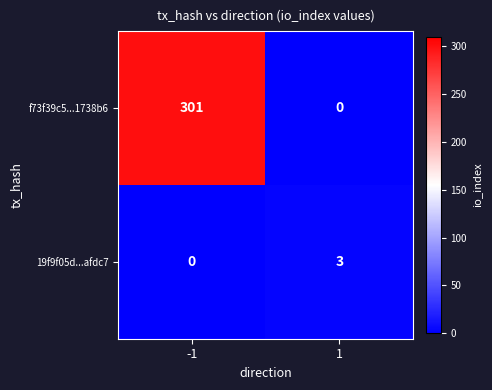

Between 1 and -1, which is larger?

-1